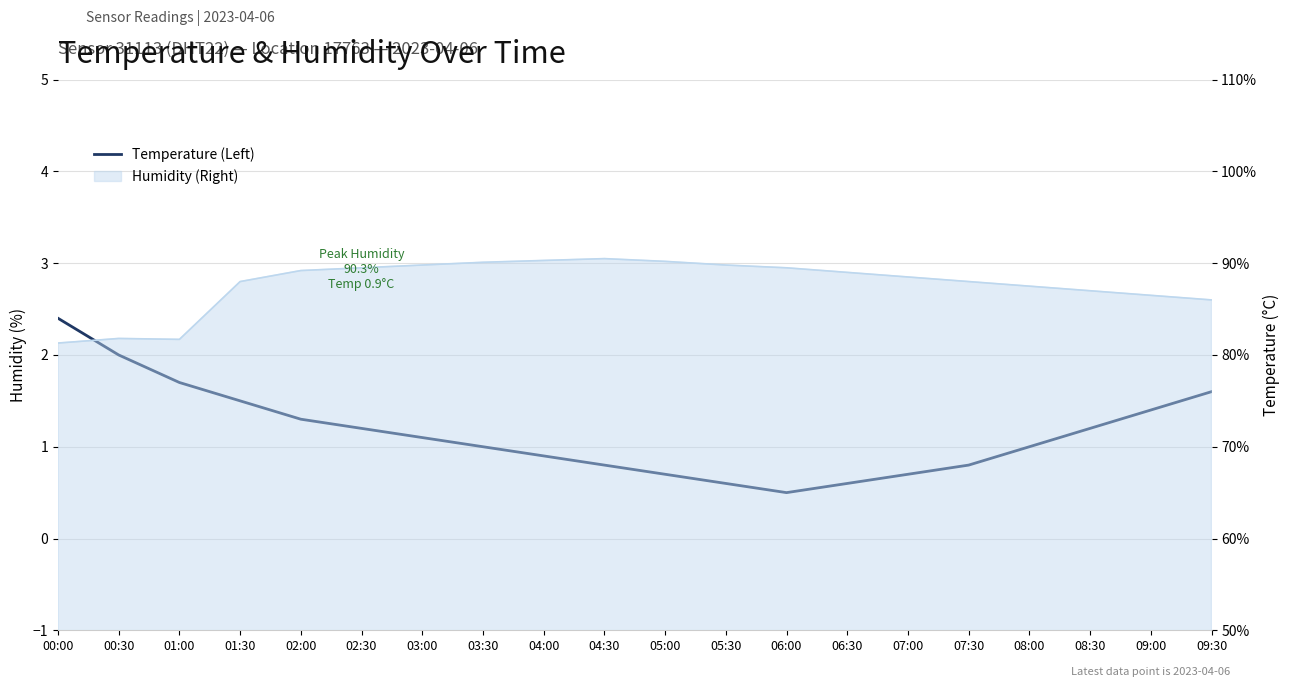

What is the difference between the second highest and second lowest values?

1.4